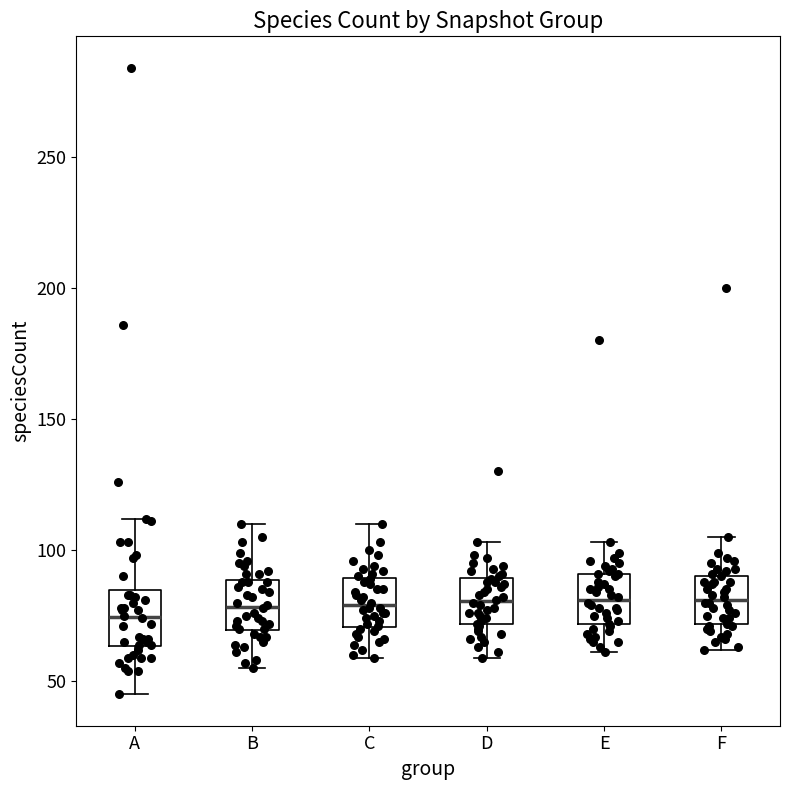

Where is the lower edge of the box for B on the y-axis? The values are not printed on the chart, so give them approximately, as read against the axis.

70